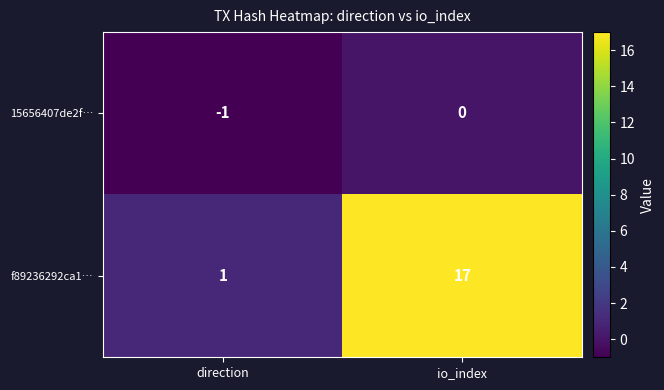

What is the greatest value displayed?

17